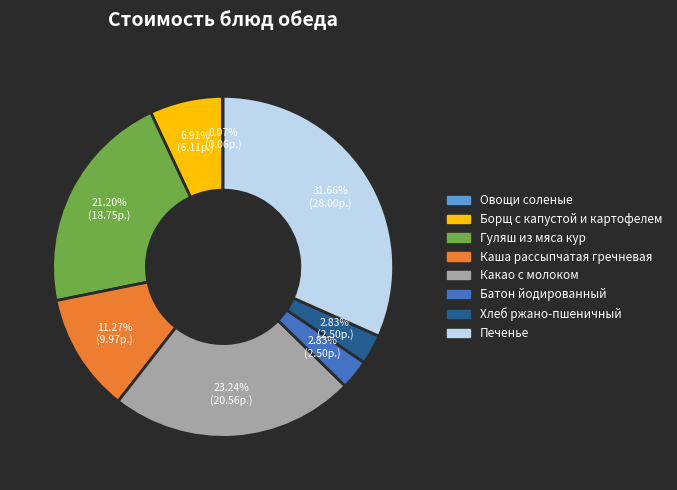

Is Печенье the majority of the pie?

No